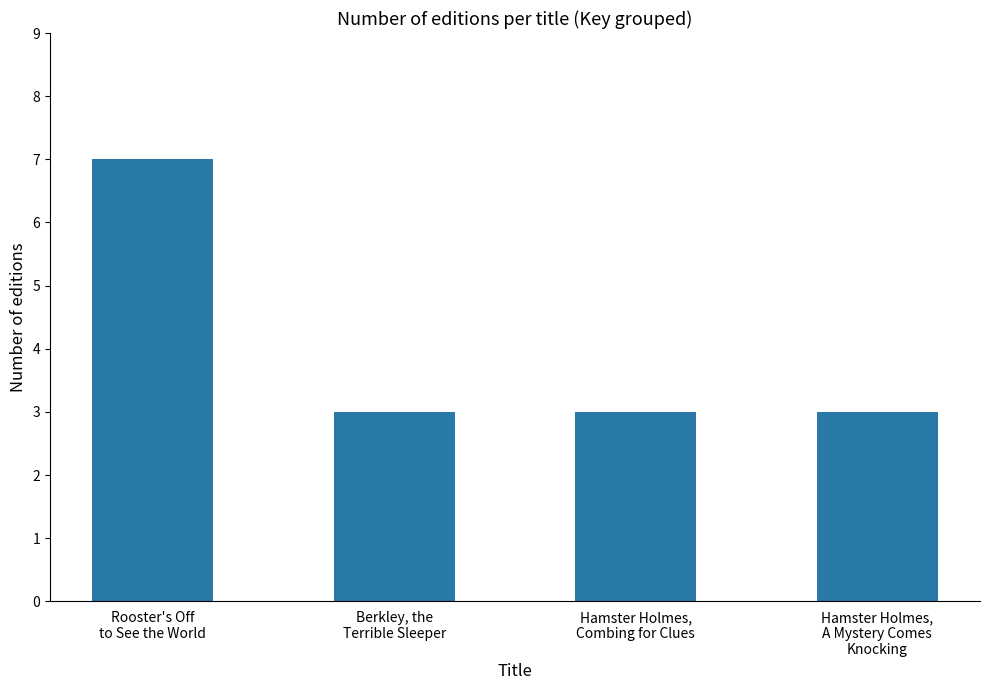

Reading right to left, what are all the values shown in this chart?

3	3	3	7